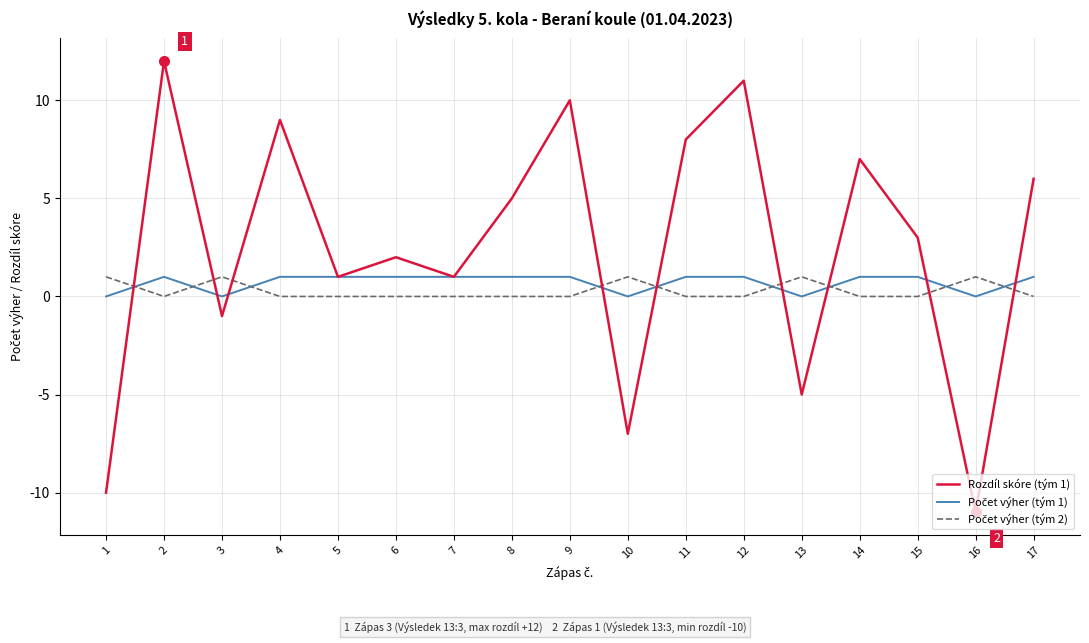

Which series has the widest spread of values?

Rozdíl skóre (tým 1)